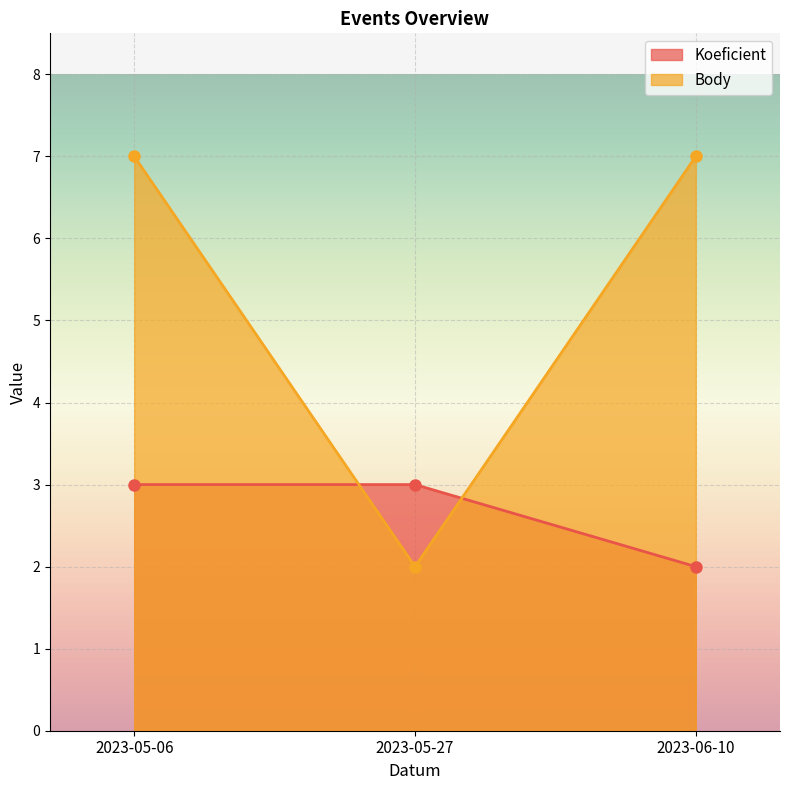

What is the label of the 3rd point from the left?

2023-06-10